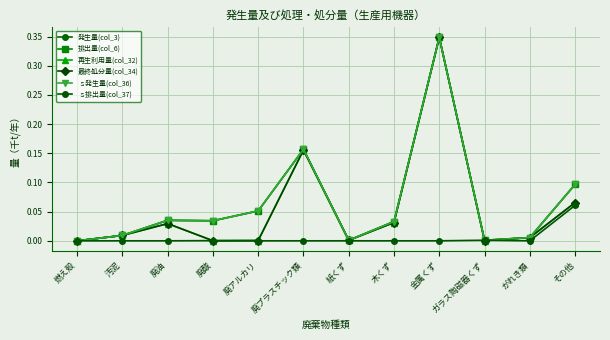

Is the value of 再生利用量(col_32) at 紙くず greater than the value of ｓ排出量(col_37) at その他?

No